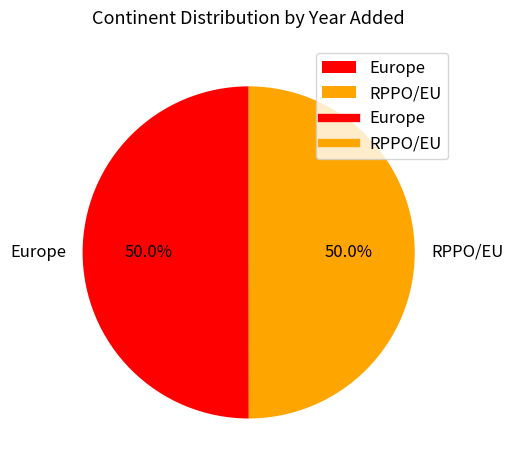

How many slices are in this pie chart?

2